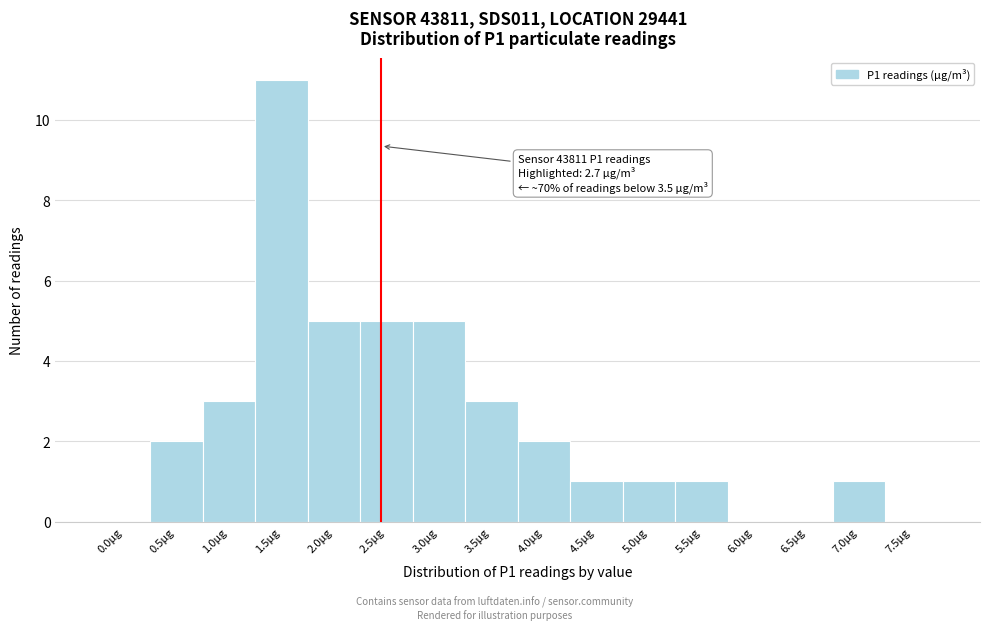

Reading right to left, what are all the values shown in this chart?

7.5µg=0	7.0µg=1	6.5µg=0	6.0µg=0	5.5µg=1	5.0µg=1	4.5µg=1	4.0µg=2	3.5µg=3	3.0µg=5	2.5µg=5	2.0µg=5	1.5µg=11	1.0µg=3	0.5µg=2	0.0µg=0